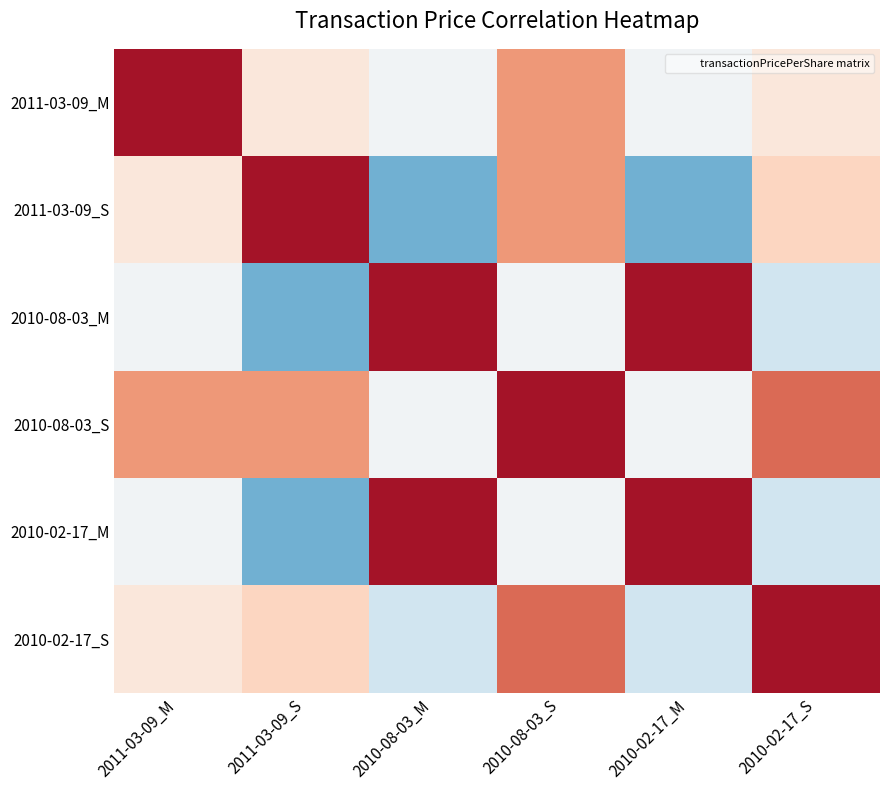

Rank the series by their maximum value, from highest to lowest.

2011-03-09_M, 2011-03-09_S, 2010-08-03_M, 2010-08-03_S, 2010-02-17_M, 2010-02-17_S